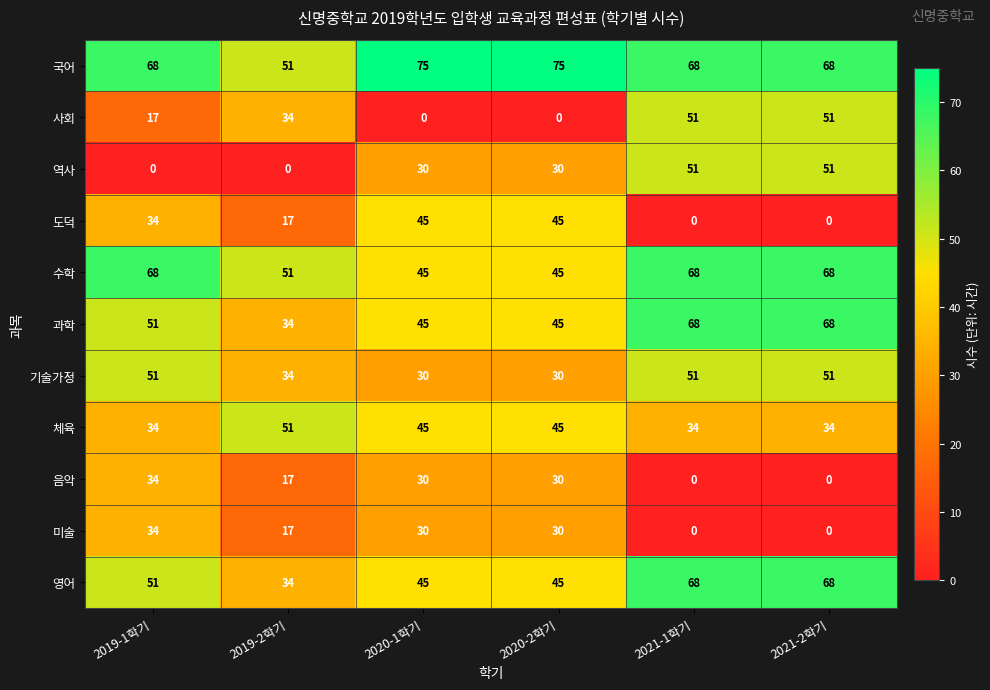

The 영어 series shows 34 at 2019-1학기. True or false?

False